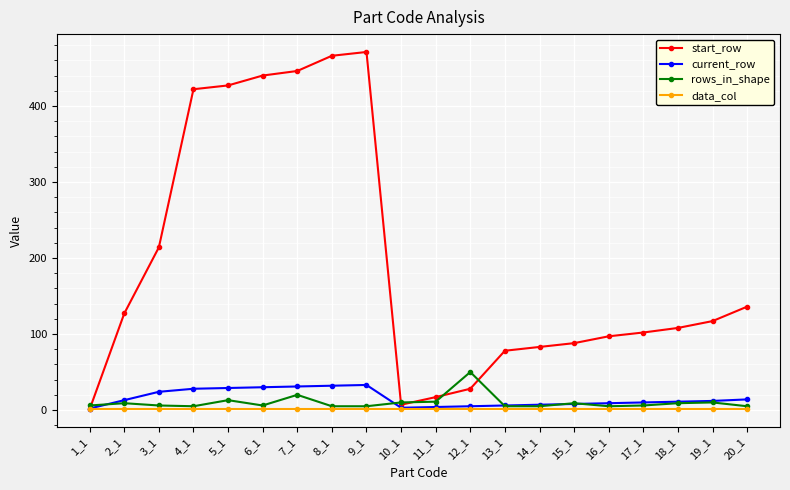

Rank the series by their maximum value, from highest to lowest.

start_row, rows_in_shape, current_row, data_col